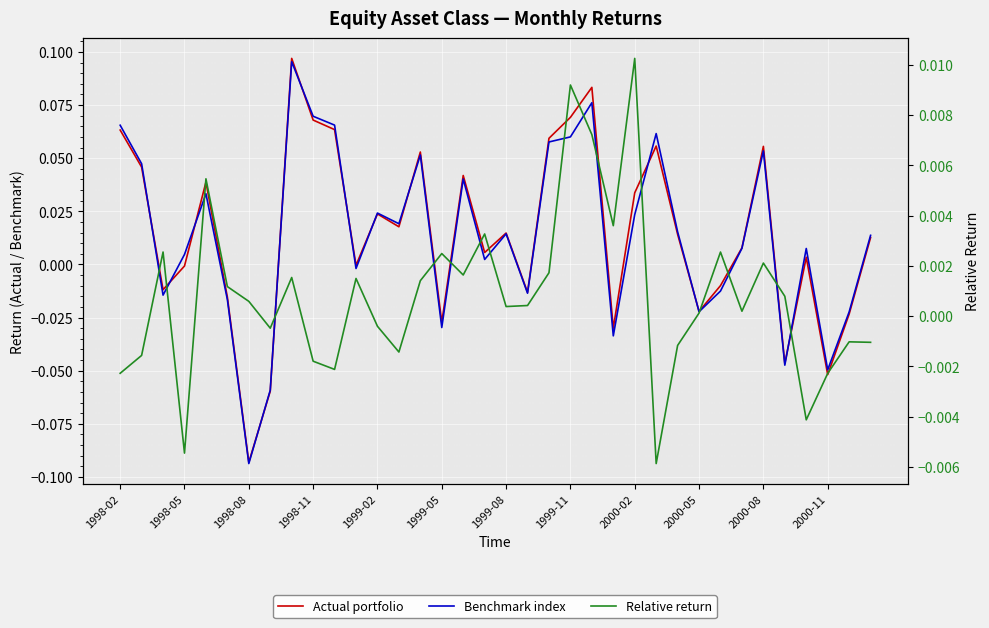

Count the number of data series in this chart.

3